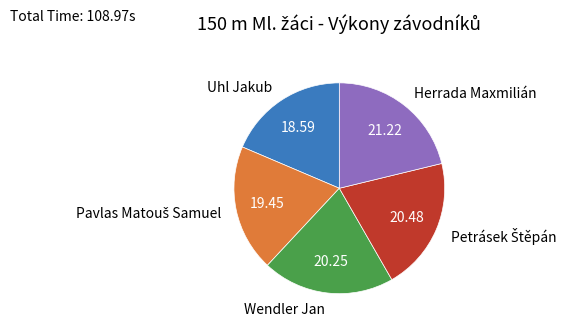

Count the number of slices in the pie.

5